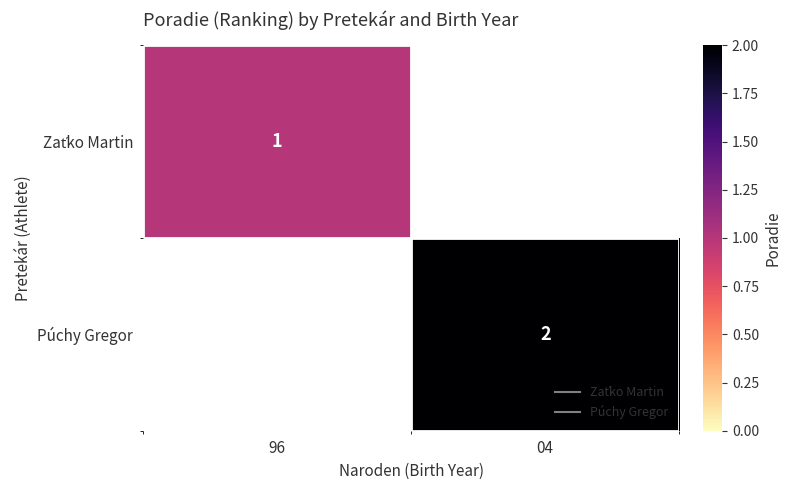

Is the value of Zaťko Martin at 96 greater than the value of Púchy Gregor at 04?

No